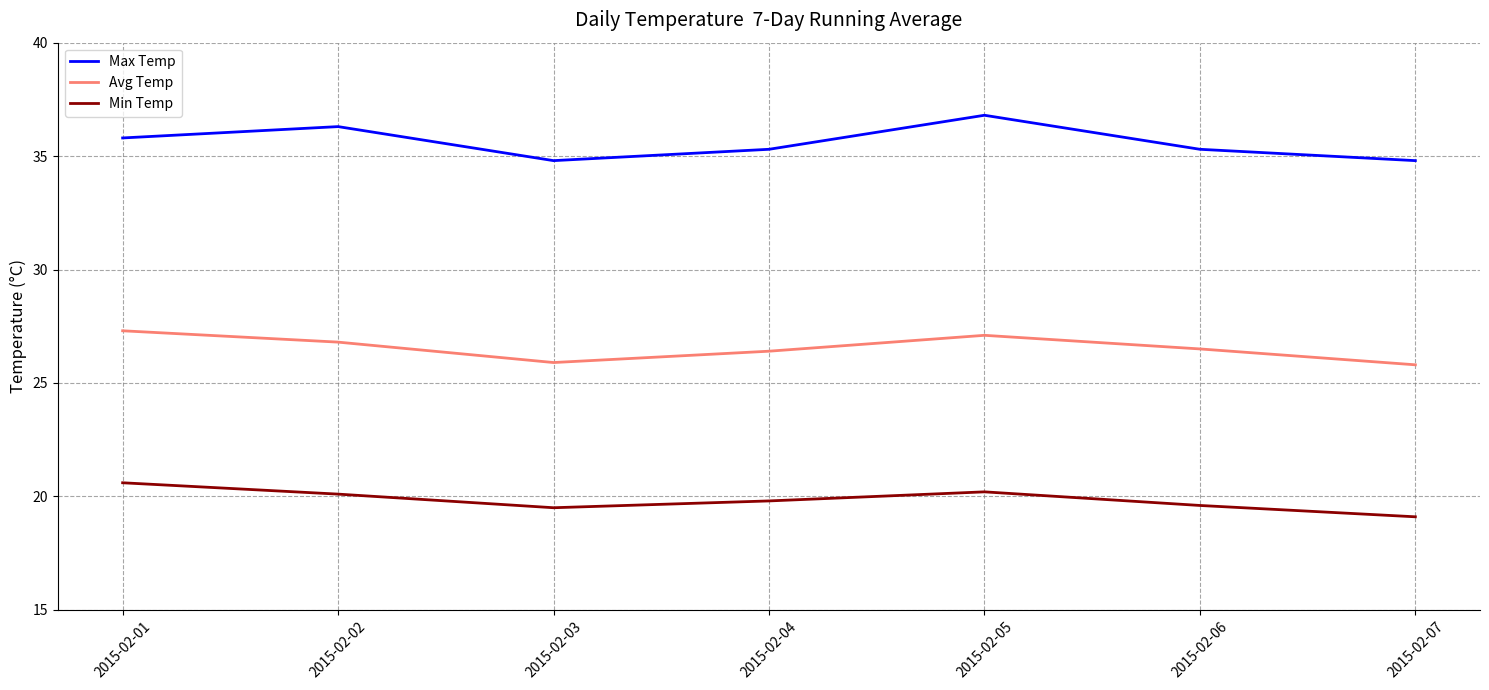

Where is the first local maximum for Avg Temp?

2015-02-05